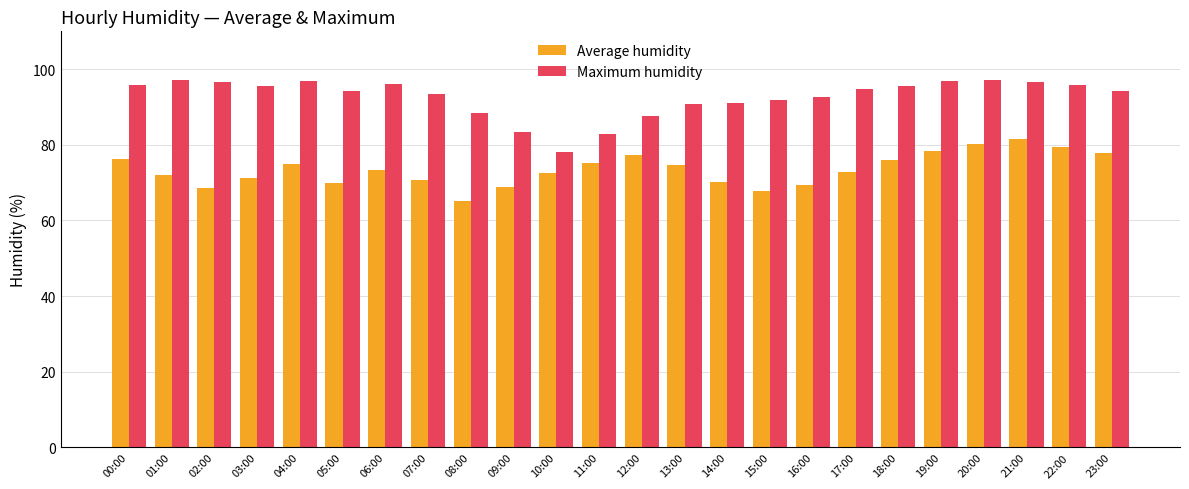

Which series has the widest spread of values?

Maximum humidity